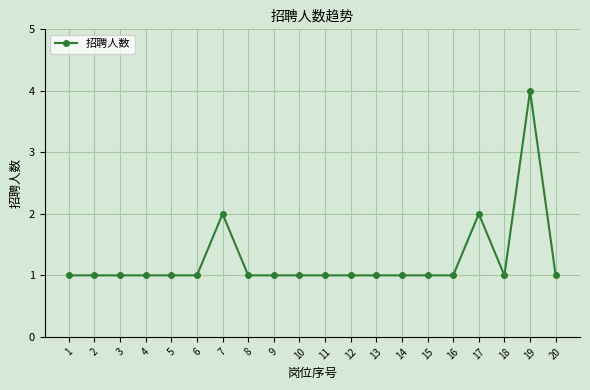

What is the ratio of the value at 16 to the value at 7?

0.5